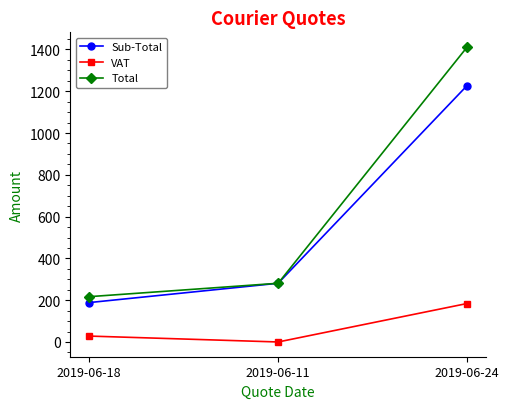

Which series has the largest total across all categories?

Total